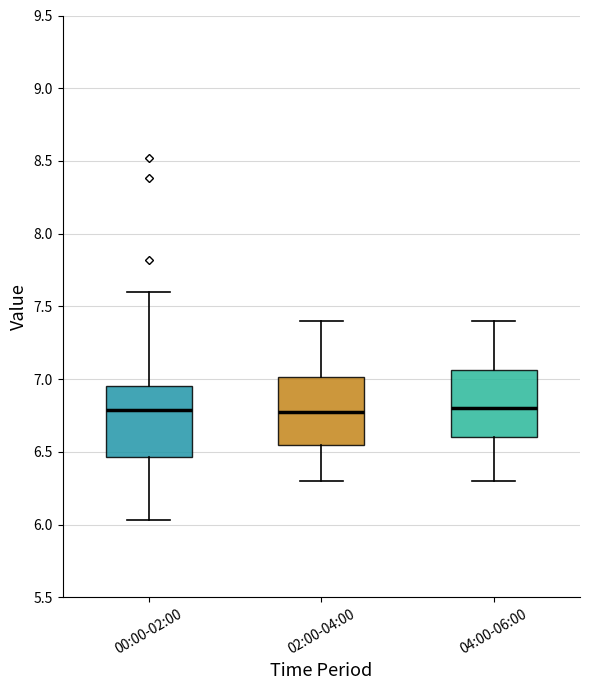

Reading left to right, transcribe this box plot: for each box, give where its median line is, the range the box spans, and where its two whiskers end, as read against the y-axis. The values are not printed on the chart, so give them approximately, as read against the axis.

00:00-02:00: median 6.80, box 6.45 to 6.95, whiskers 6.05 to 7.60
02:00-04:00: median 6.80, box 6.55 to 7.00, whiskers 6.30 to 7.40
04:00-06:00: median 6.80, box 6.60 to 7.05, whiskers 6.30 to 7.40